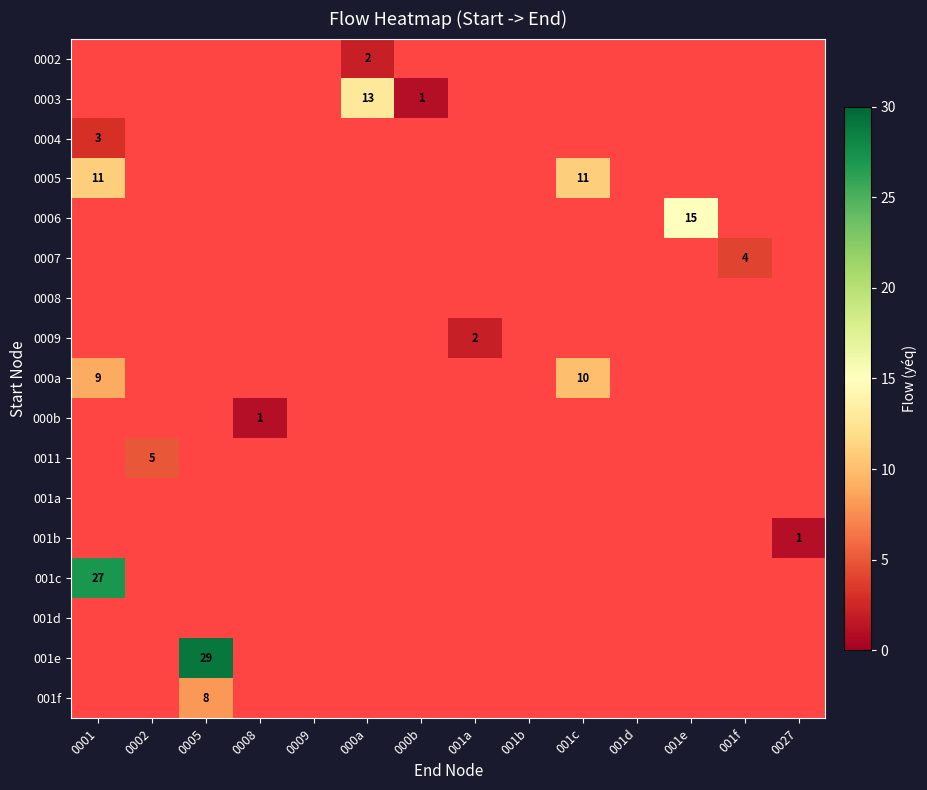

Between 0027 and 000b, which is larger?

000b